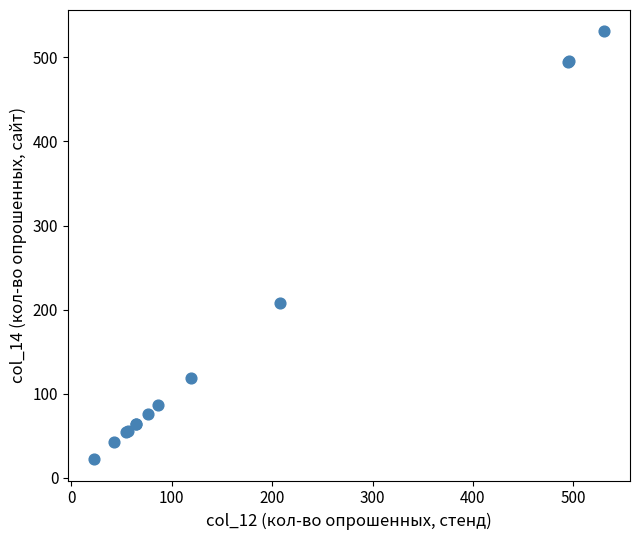

What Y value in the scatter plot is closest to 276?

208